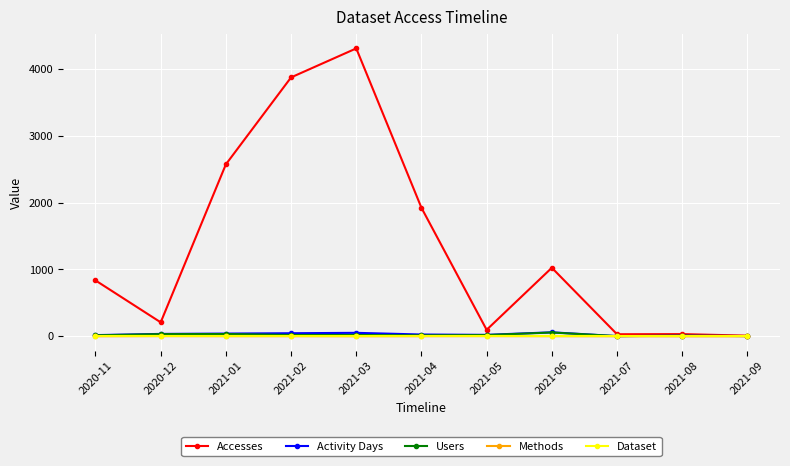

At which category does the chart reach its peak across all series?

2021-03